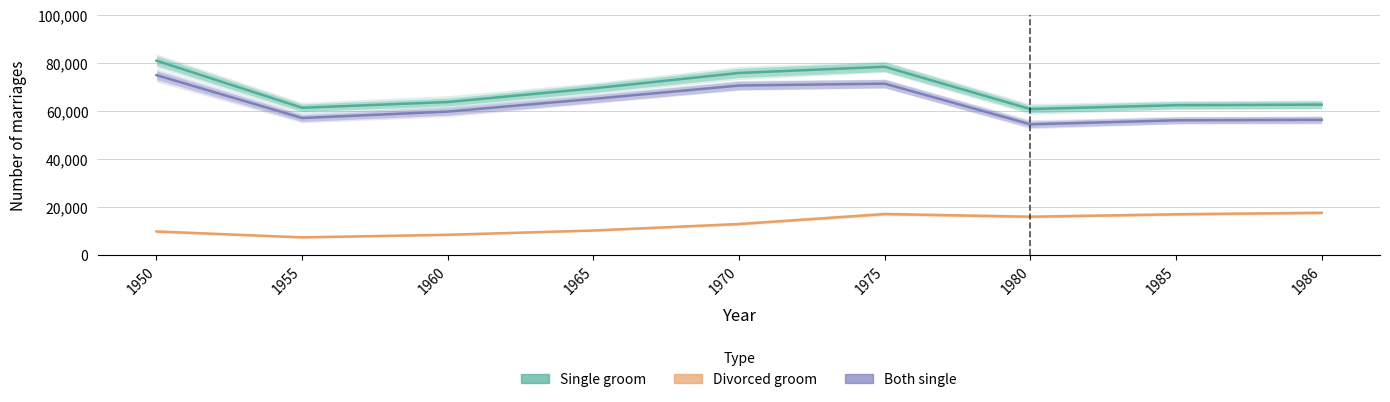

What is the value of the Single groom point at the 4th from the left?

69334